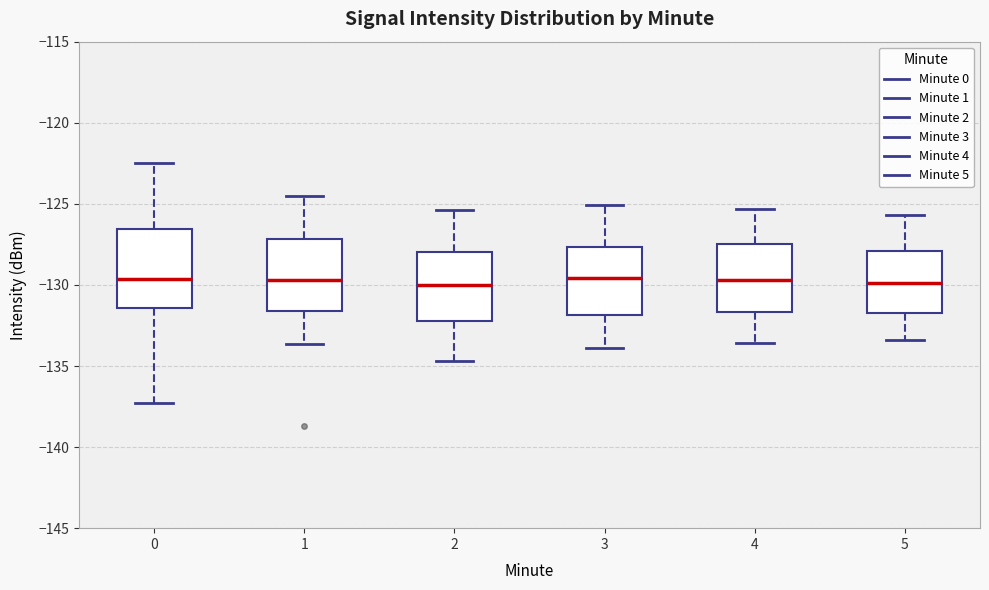

Reading left to right, read every box against the y-axis: the position of its median line, the range the box covers, and the ends of its whiskers. The values are not printed on the chart, so give them approximately, as read against the axis.

0: median -129.5, box -131.5 to -126.5, whiskers -137.5 to -122.5
1: median -129.5, box -131.5 to -127.0, whiskers -133.5 to -124.5
2: median -130.0, box -132.0 to -128.0, whiskers -134.5 to -125.5
3: median -129.5, box -132.0 to -127.5, whiskers -134.0 to -125.0
4: median -129.5, box -131.5 to -127.5, whiskers -133.5 to -125.5
5: median -130.0, box -131.5 to -128.0, whiskers -133.5 to -125.5